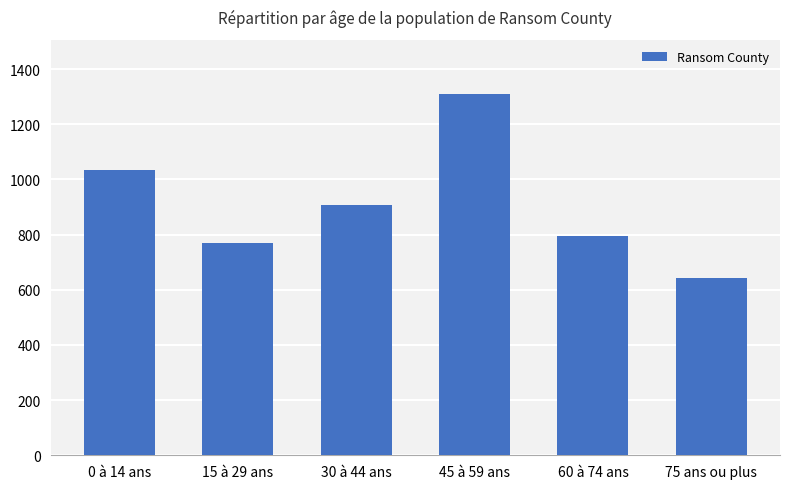

The chart shows a value of 1035 at 0 à 14 ans. True or false?

True